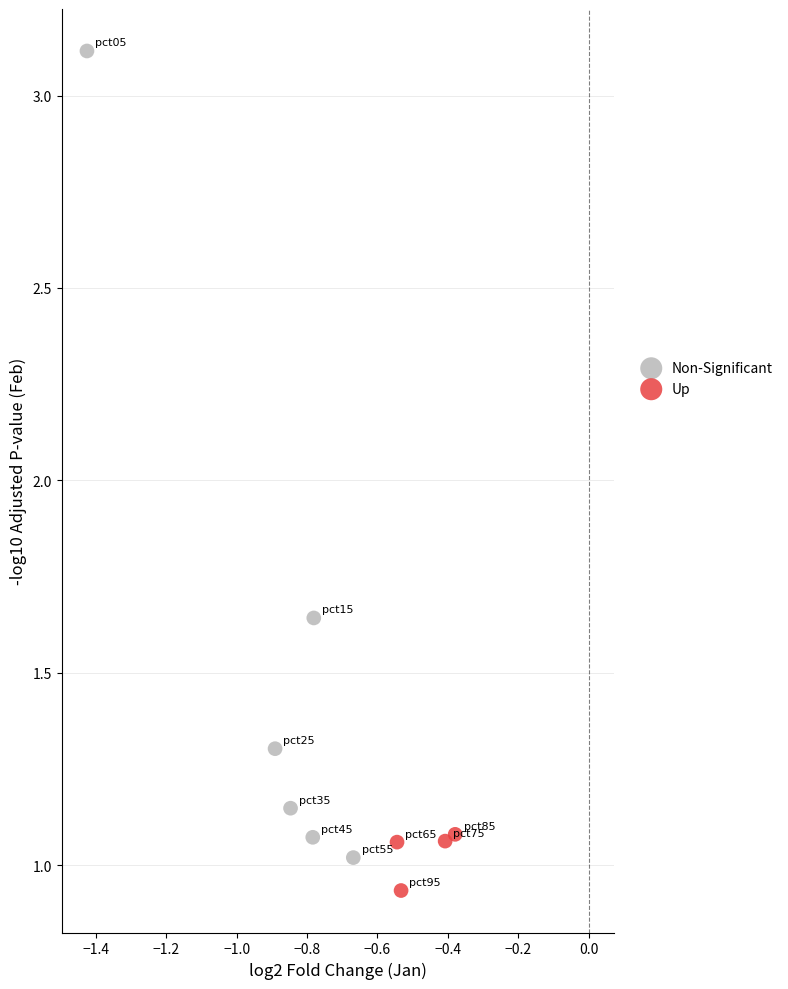

Which series contains the lowest Y value?

Up